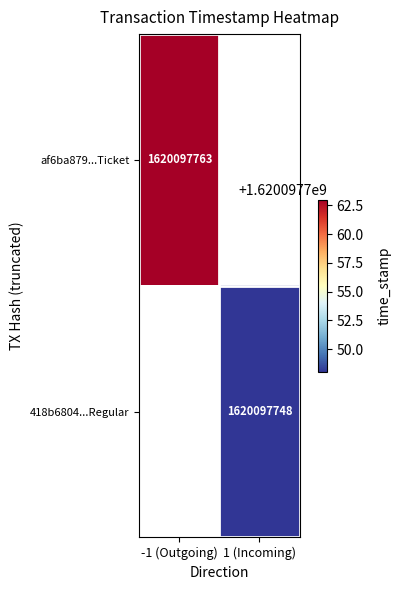

List the series in order of their overall mean, lowest first.

418b68042260fc384745e3d047876793c973d4f, af6ba87984604c1170a1b27be681cc19a6ca9c4